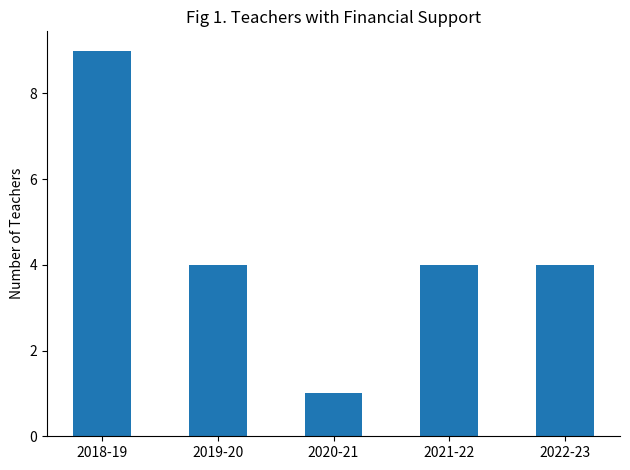

Reading left to right, list all the values displayed in this chart.

9	4	1	4	4